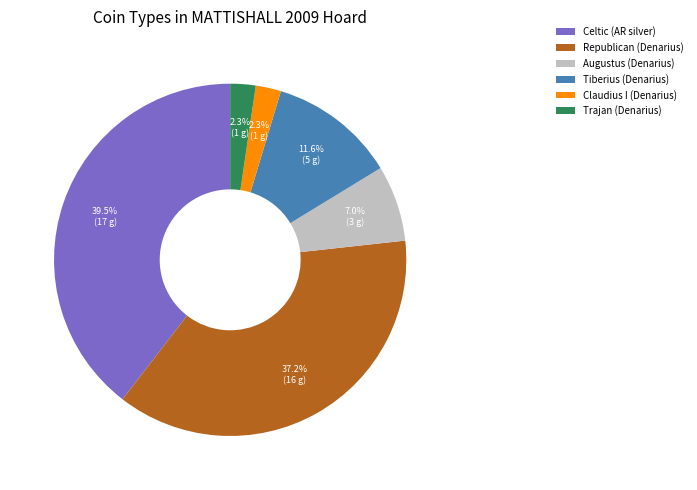

Is the sum of Celtic (AR silver) and Republican (Denarius) greater than half?

Yes